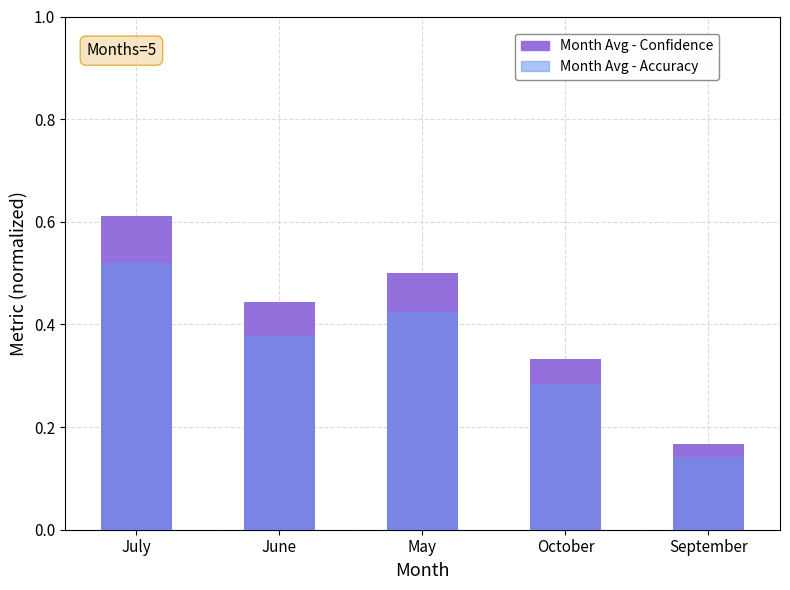

How many categories are shown in the chart?

5